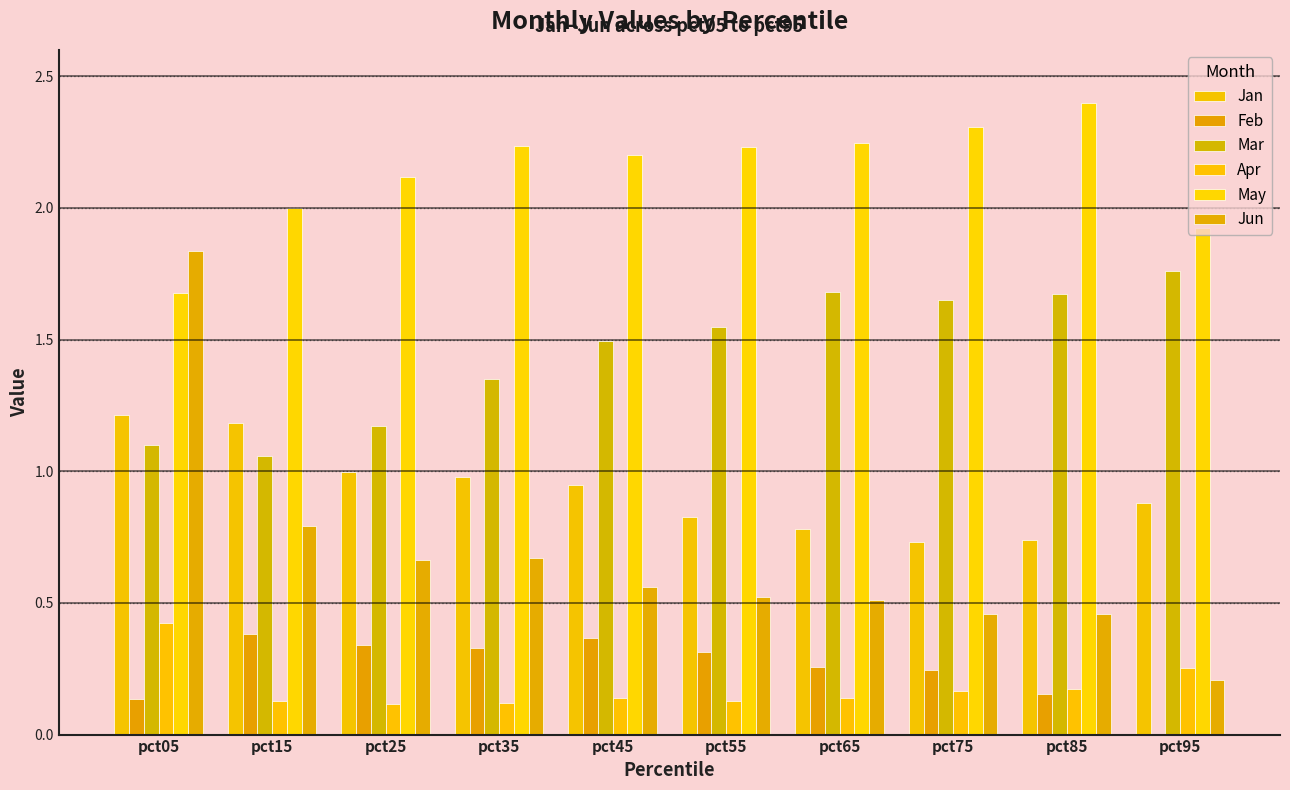

True or false: Apr has a value of 0.1 at pct55.

True